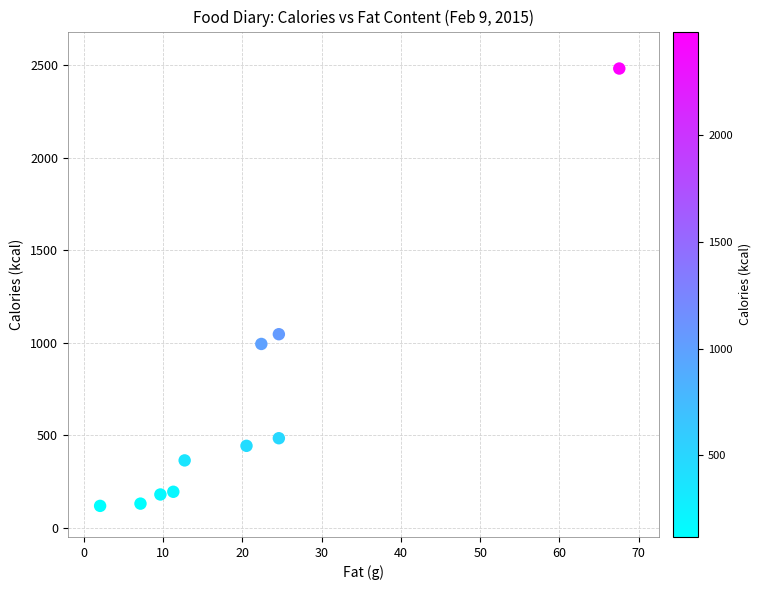

What Y value in the scatter plot is closest to 1300?

1046.6